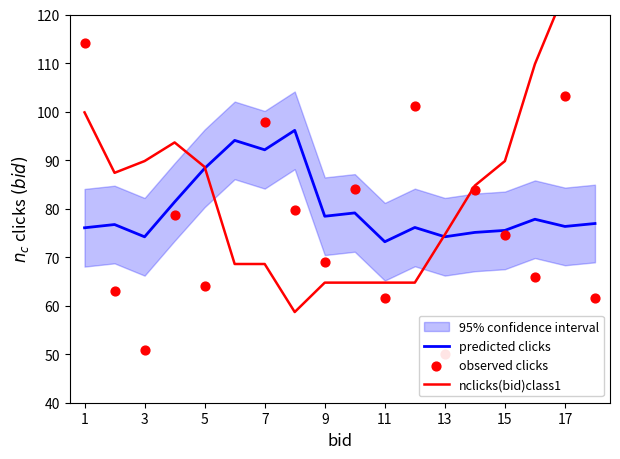

What is the lowest value of the predicted clicks series?

73.2